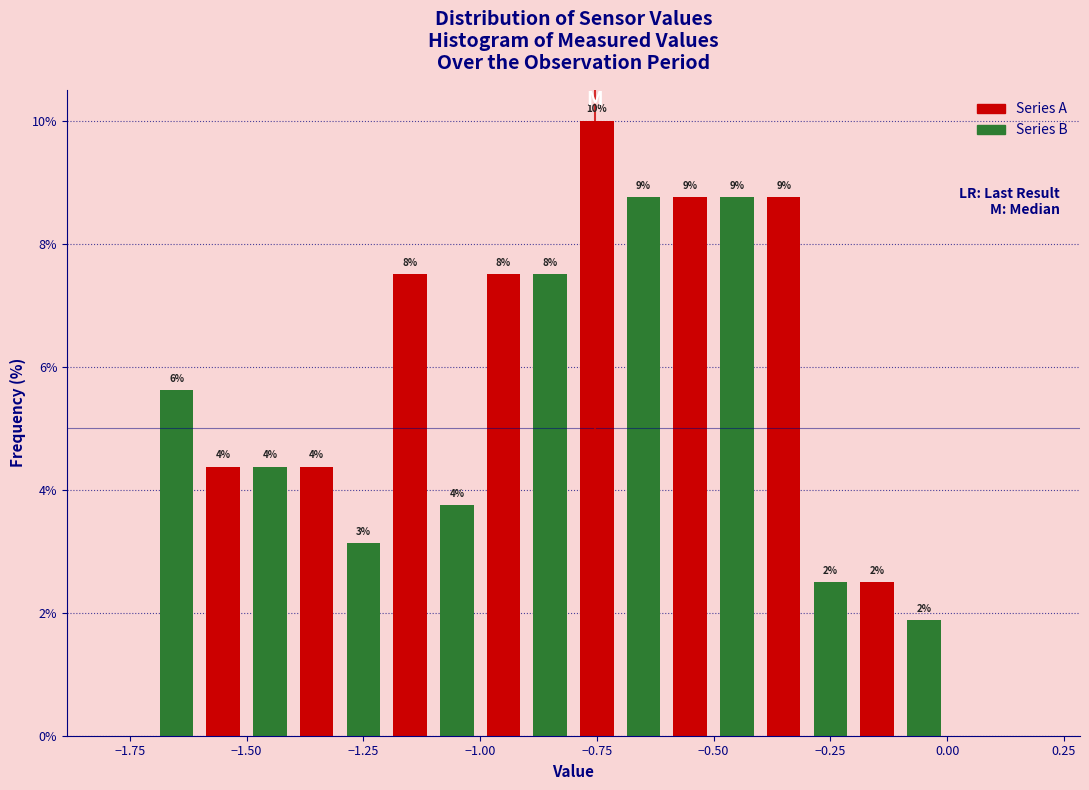

Around what value on the x-axis is the tallest bar? Give the approximate position of its centre, as read against the axis.

-0.75